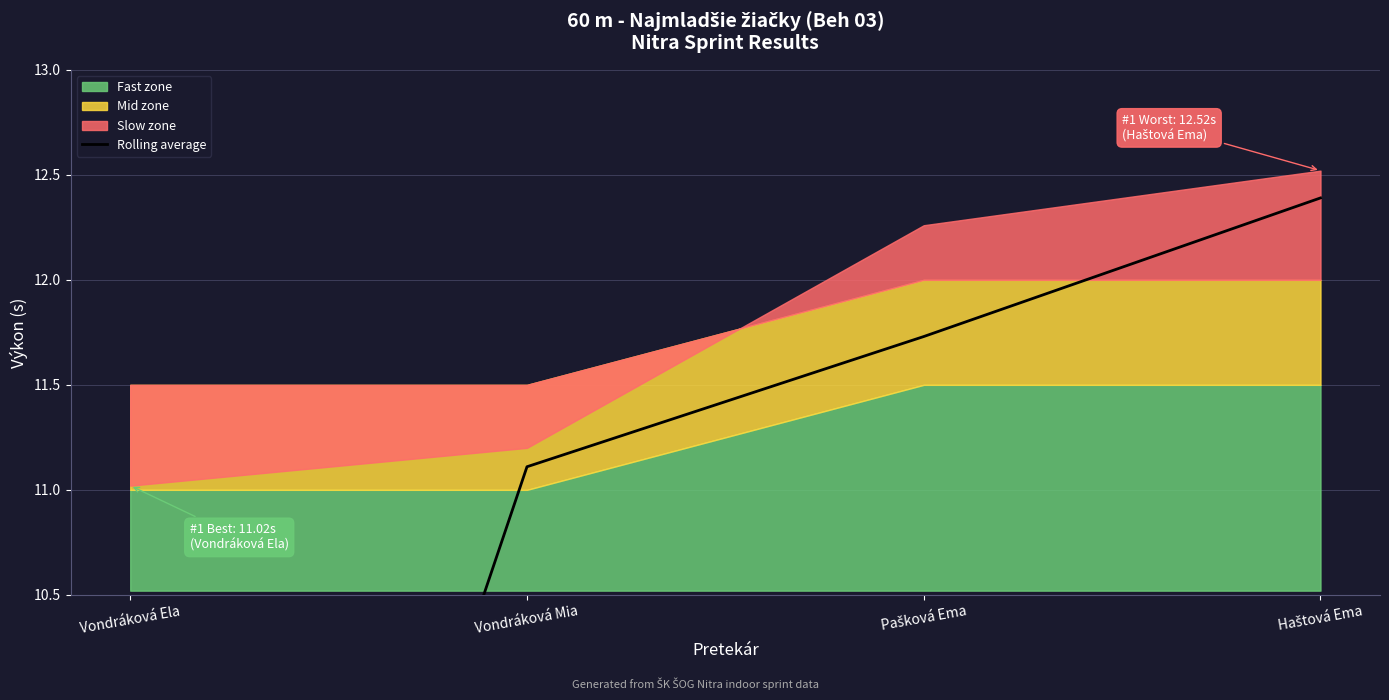

Reading left to right, extract all data points from this chart.

5.5	11.1	11.7	12.4